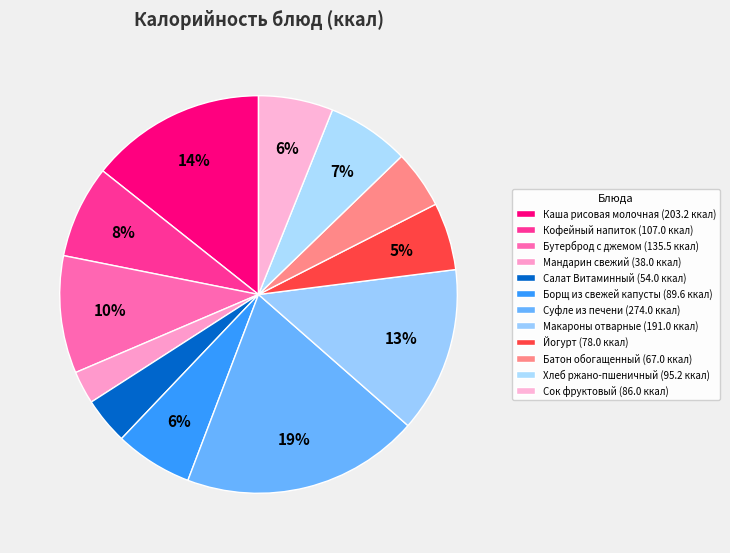

How much of the chart is everything except Сок фруктовый?

93.9%